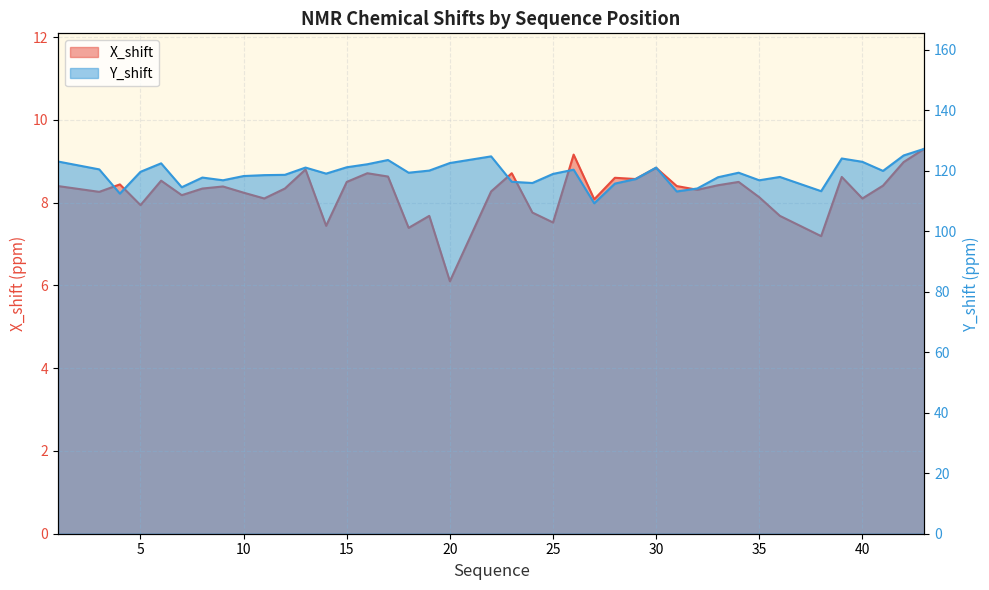

What is the average value of the X_shift series?

8.2